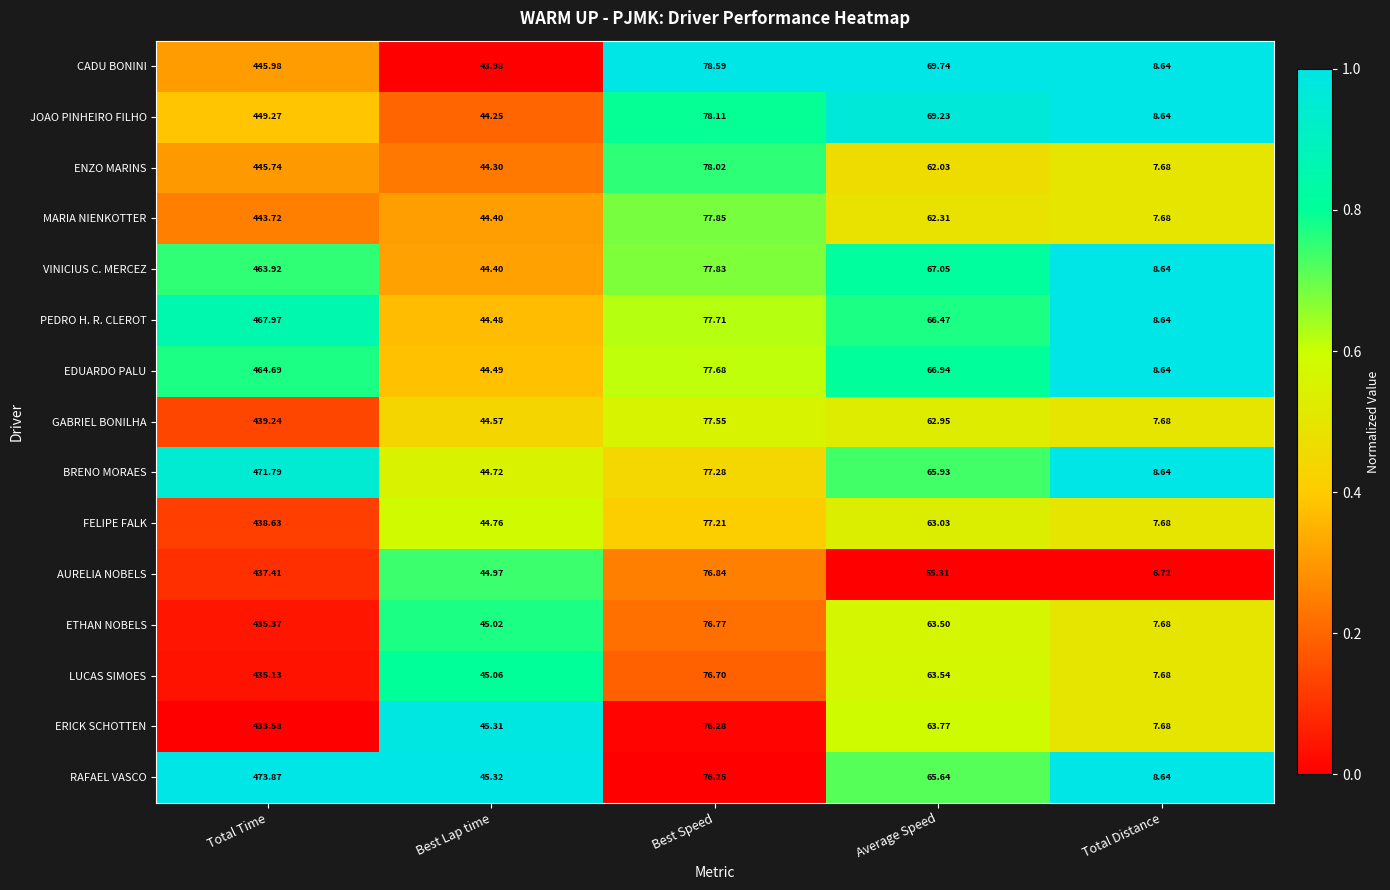

Where is VINICIUS C. MERCEZ nearest to the value 236?

Best Speed